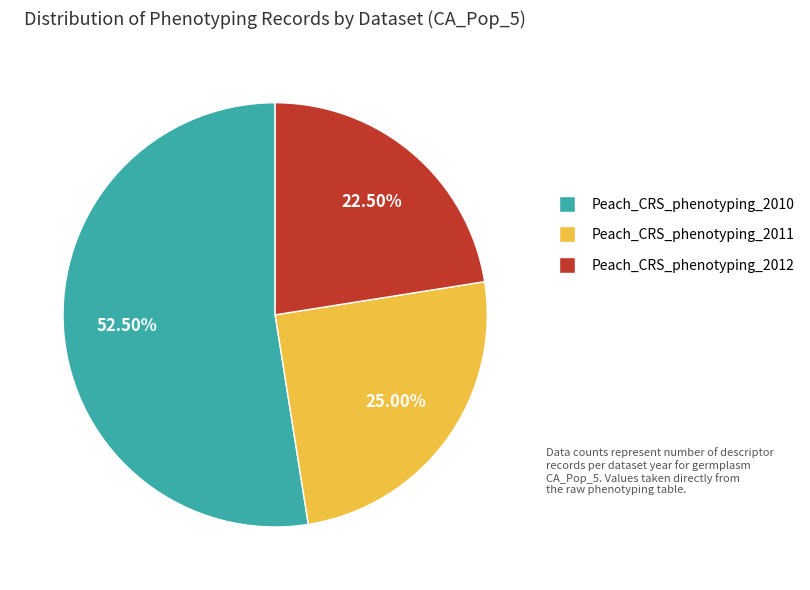

Is the sum of Peach_CRS_phenotyping_2010 and Peach_CRS_phenotyping_2012 greater than half?

Yes